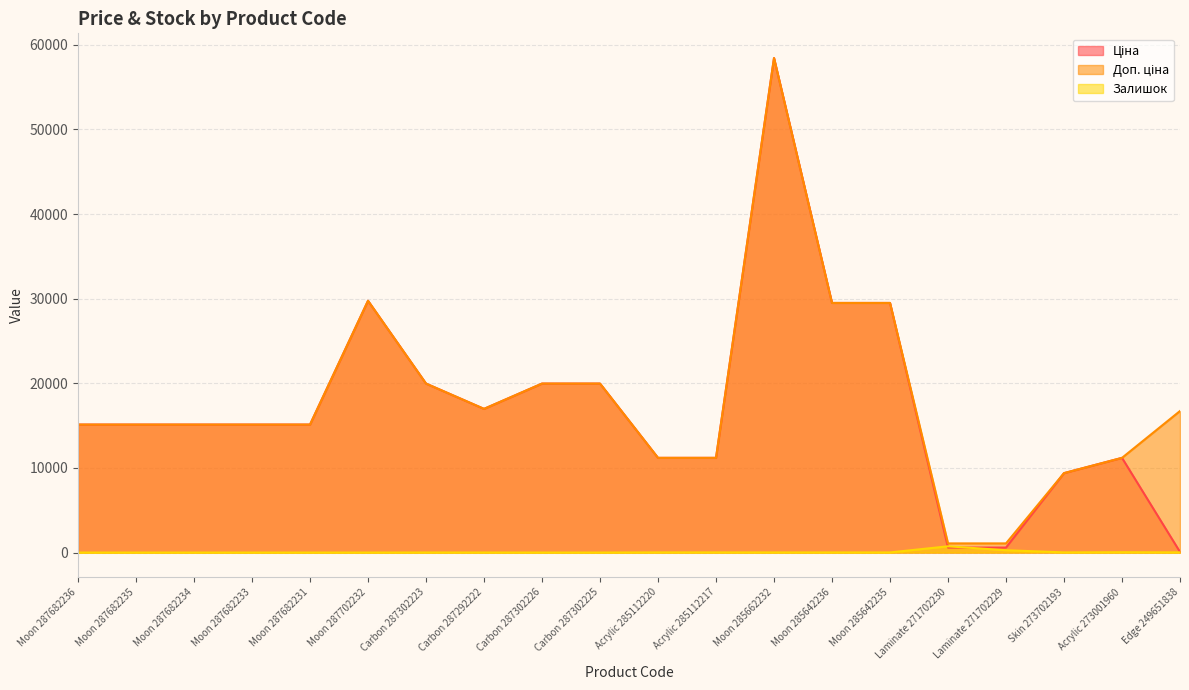

How many lines are shown in the chart?

3